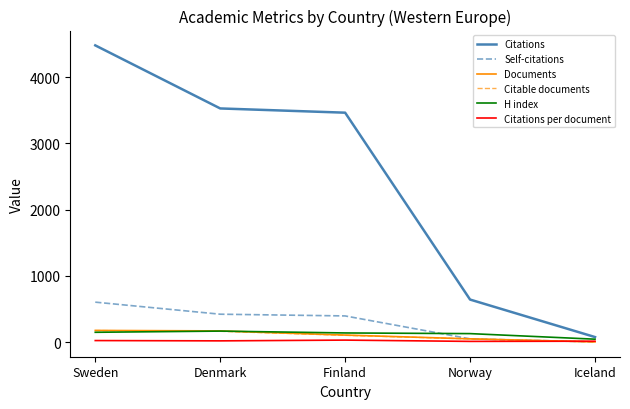

At which category is the sum across all series the highest?

Sweden